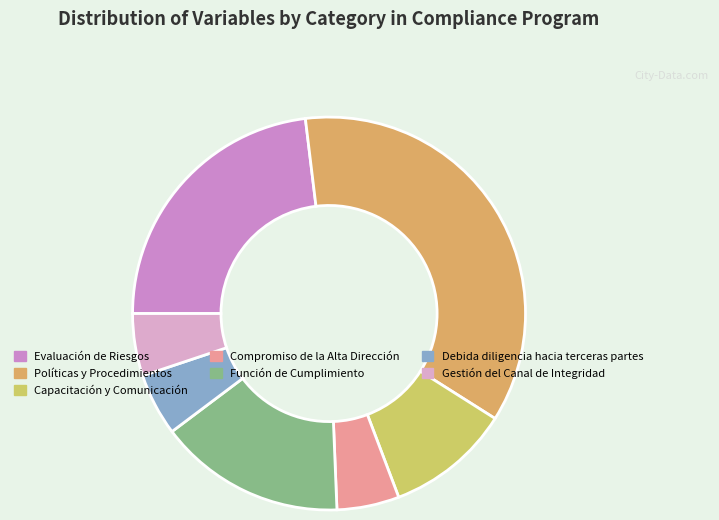

To the nearest percent, what portion does Función de Cumplimiento represent?

15%